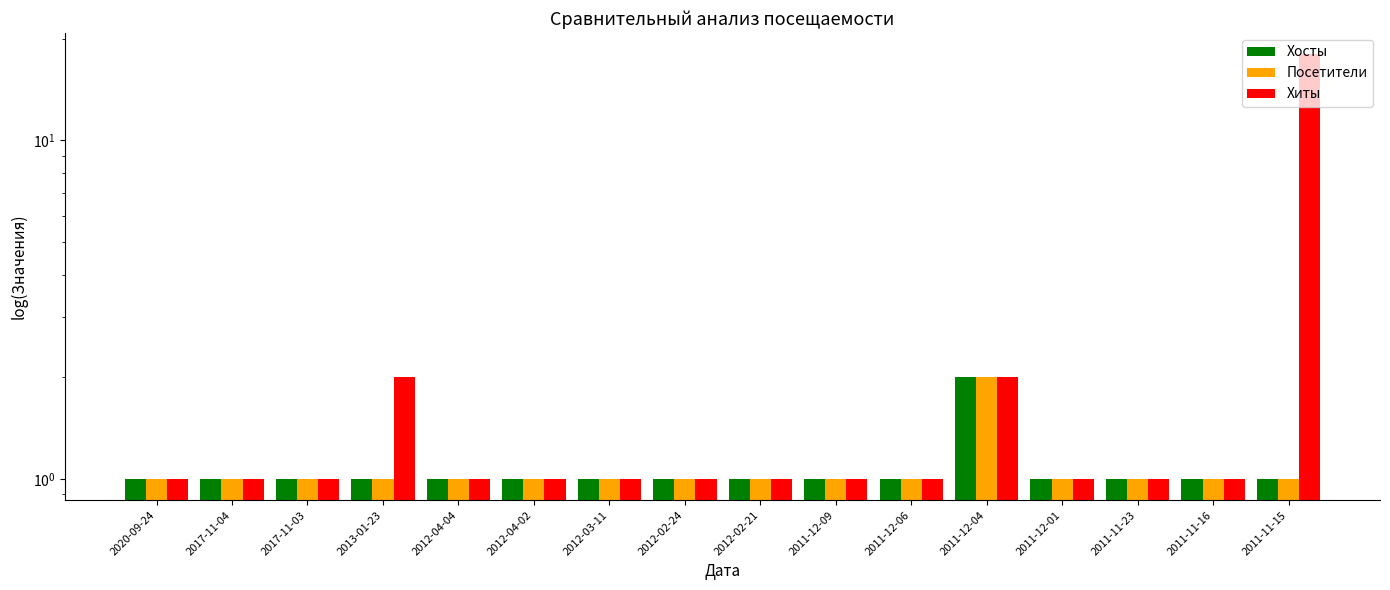

Rank the series by their maximum value, from lowest to highest.

Хосты, Посетители, Хиты